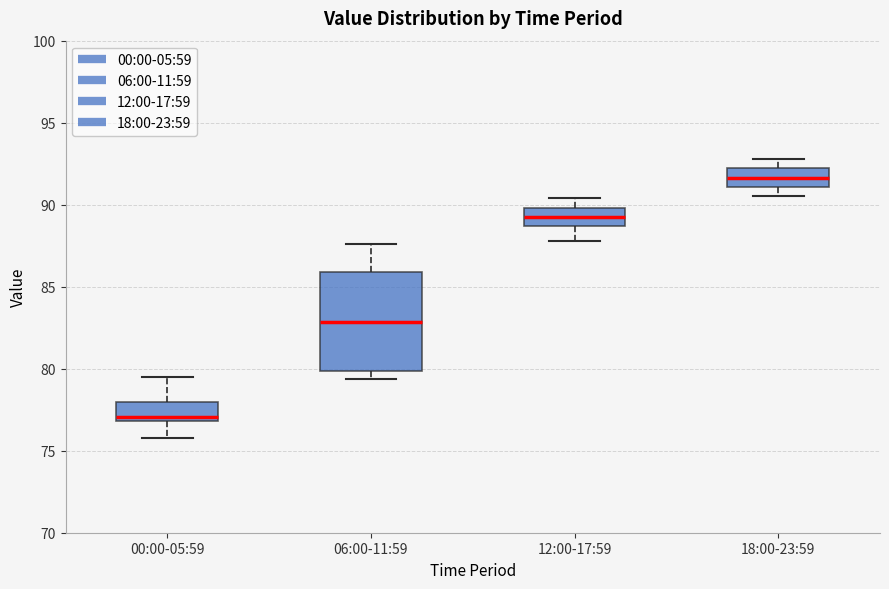

Which box's median line is the lowest?

00:00-05:59